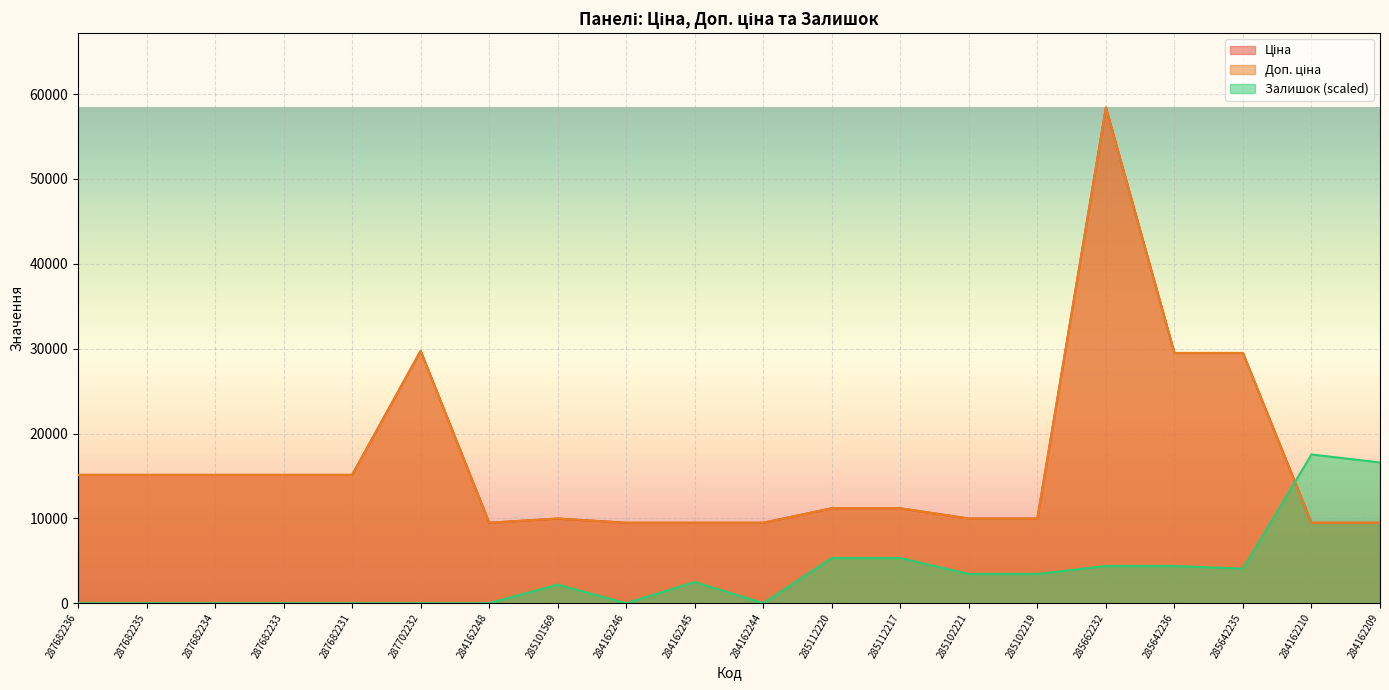

What is the total value across all series at 287682236?

30240.0